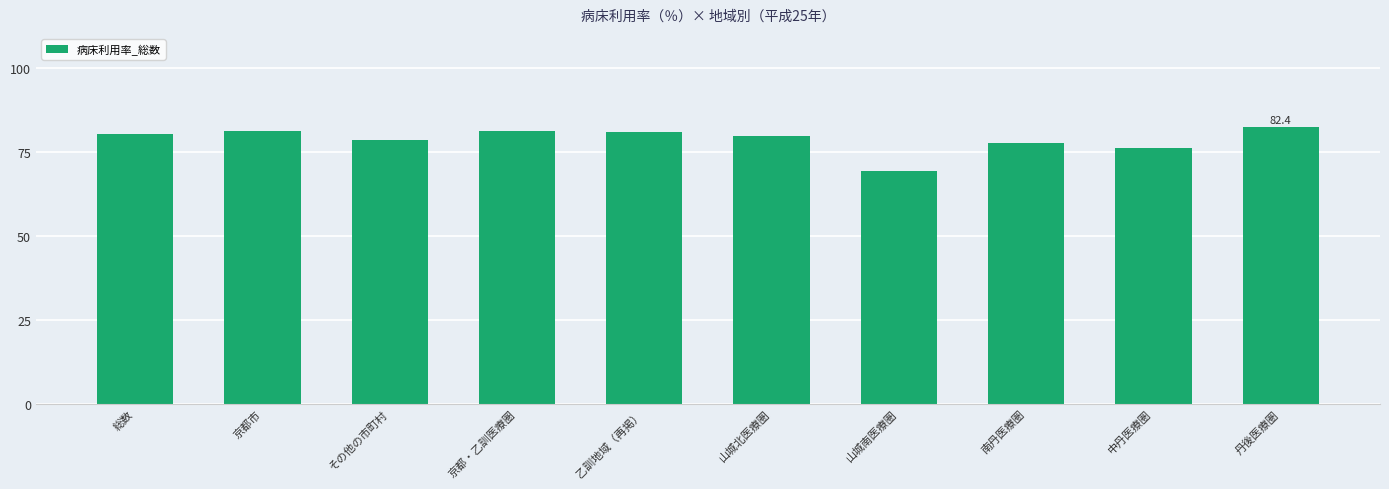

Which label corresponds to the smallest value in the chart?

山城南医療圏